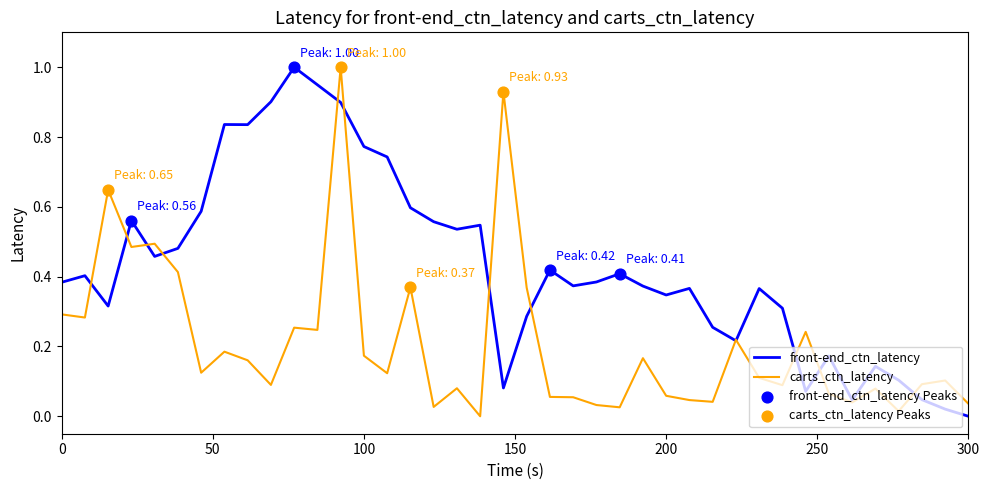

What is the highest value of the front-end_ctn_latency series?

1.0